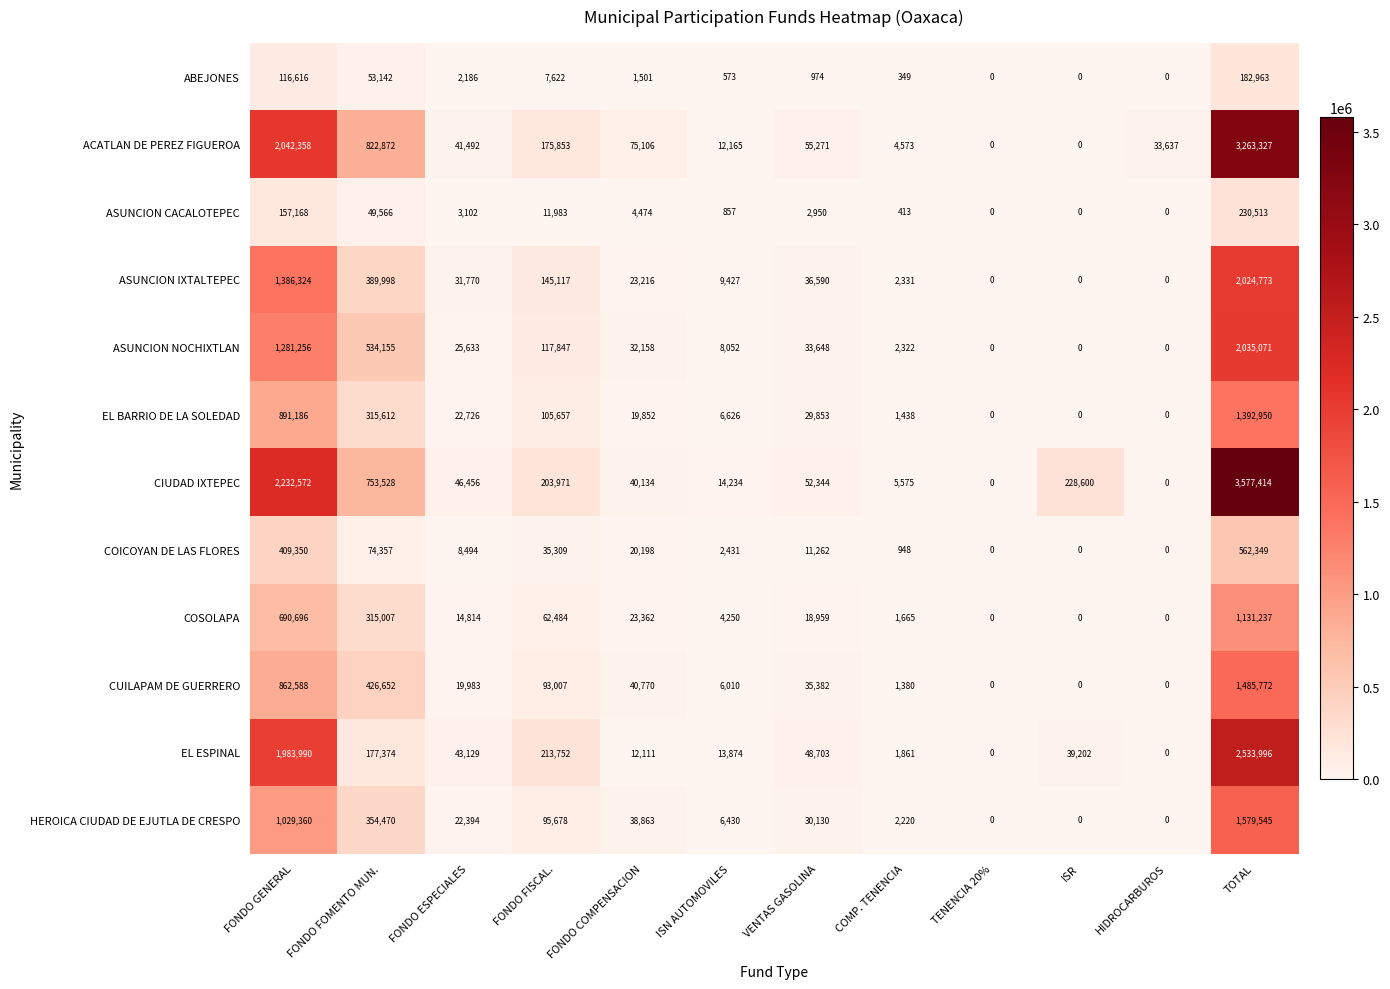

Is it true that ASUNCION CACALOTEPEC equals 49566 at FONDO FOMENTO MUN.?

True